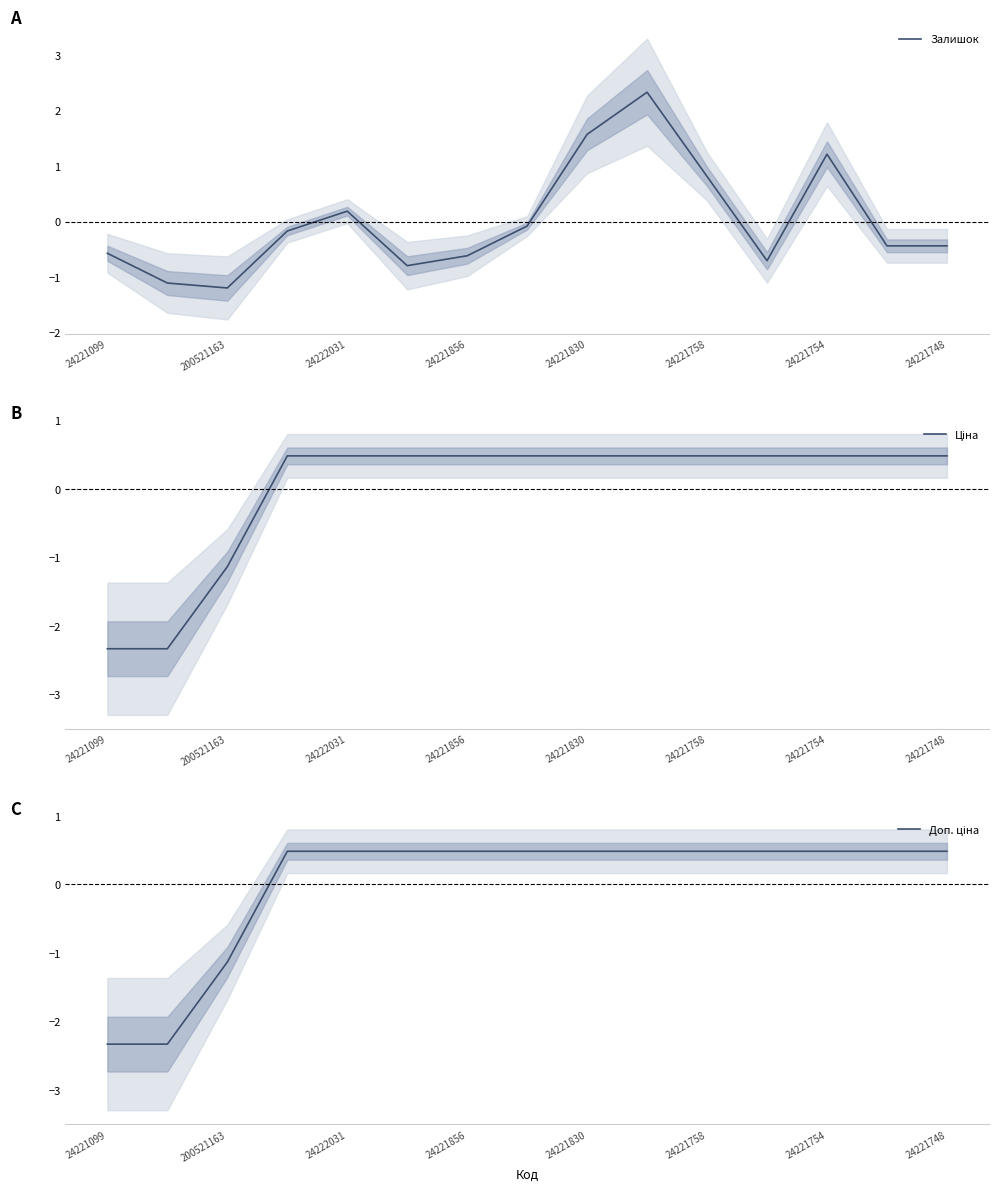

How many categories are shown in the chart?

15